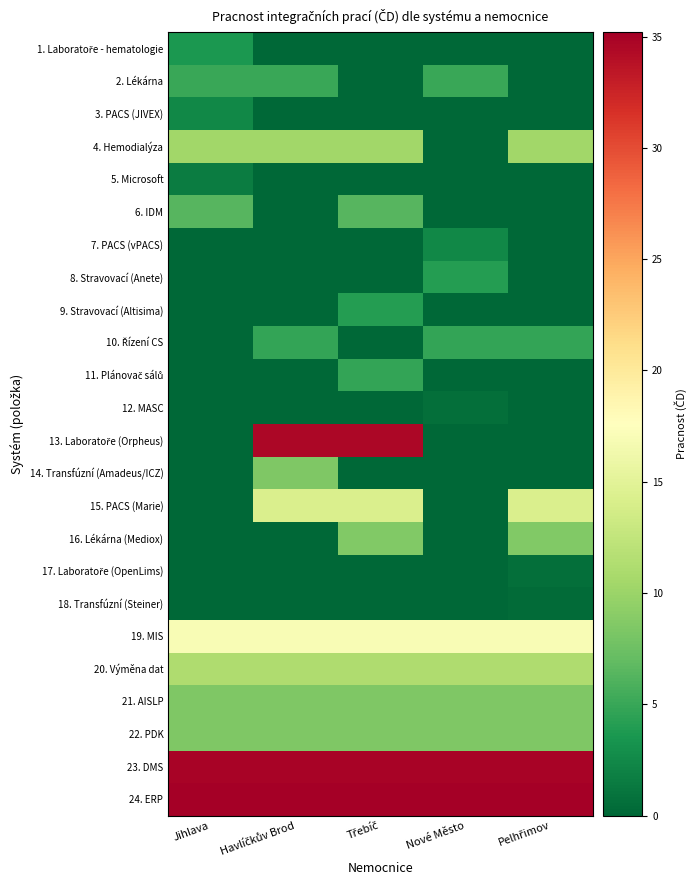

Rank the series by their maximum value, from lowest to highest.

18. Transfúzní (Steiner), 12. MASC, 17. Laboratoře (OpenLims), 5. Microsoft, 3. PACS (JIVEX), 7. PACS (vPACS), 1. Laboratoře - hematologie, 8. Stravovací (Anete), 9. Stravovací (Altisima), 10. Řízení CS, 11. Plánovač sálů, 2. Lékárna, 6. IDM, 14. Transfúzní (Amadeus/ICZ), 21. AISLP, 22. PDK, 16. Lékárna (Mediox), 4. Hemodialýza, 20. Výměna dat, 15. PACS (Marie), 19. MIS, 13. Laboratoře (Orpheus), 23. DMS, 24. ERP